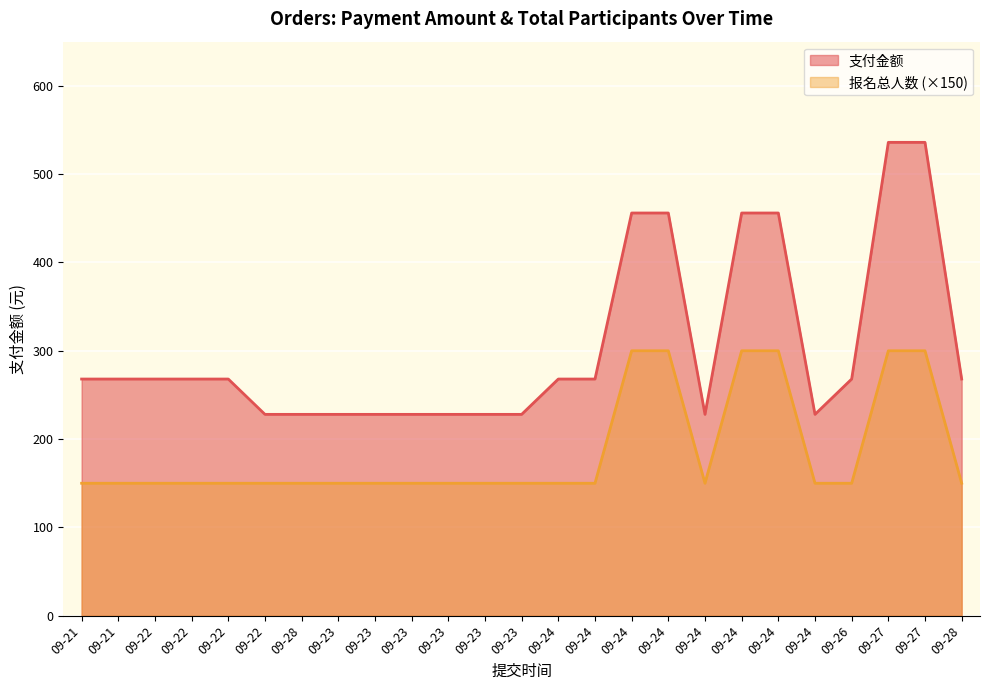

Reading left to right, extract all data points from this chart.

支付金额: 268	268	268	268	268	228	228	228	228	228	228	228	228	268	268	456	456	228	456	456	228	268	536	536	268
报名总人数: 150	150	150	150	150	150	150	150	150	150	150	150	150	150	150	300	300	150	300	300	150	150	300	300	150